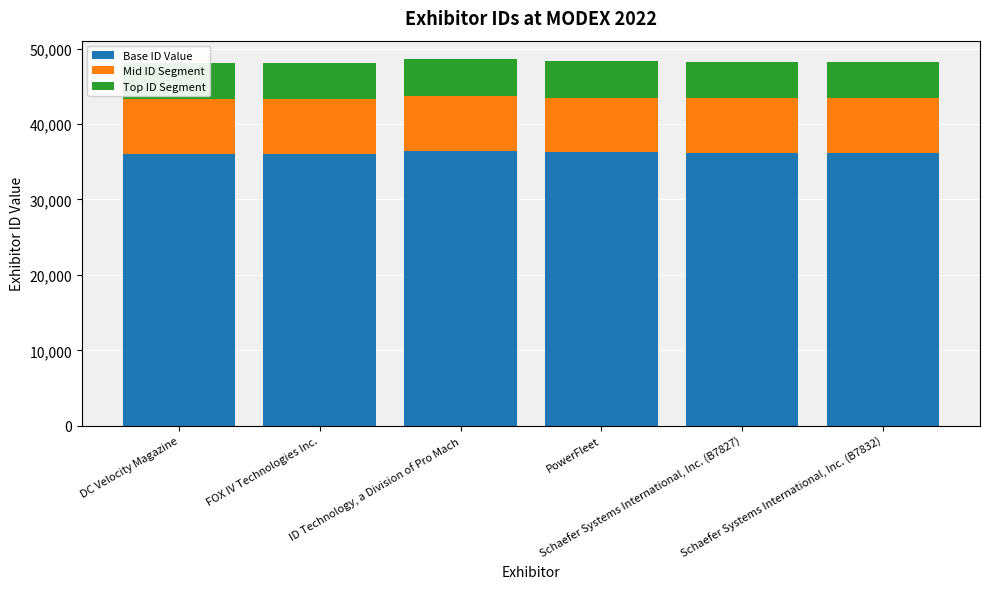

What is the label of the 2nd bar from the left?

FOX IV Technologies Inc.